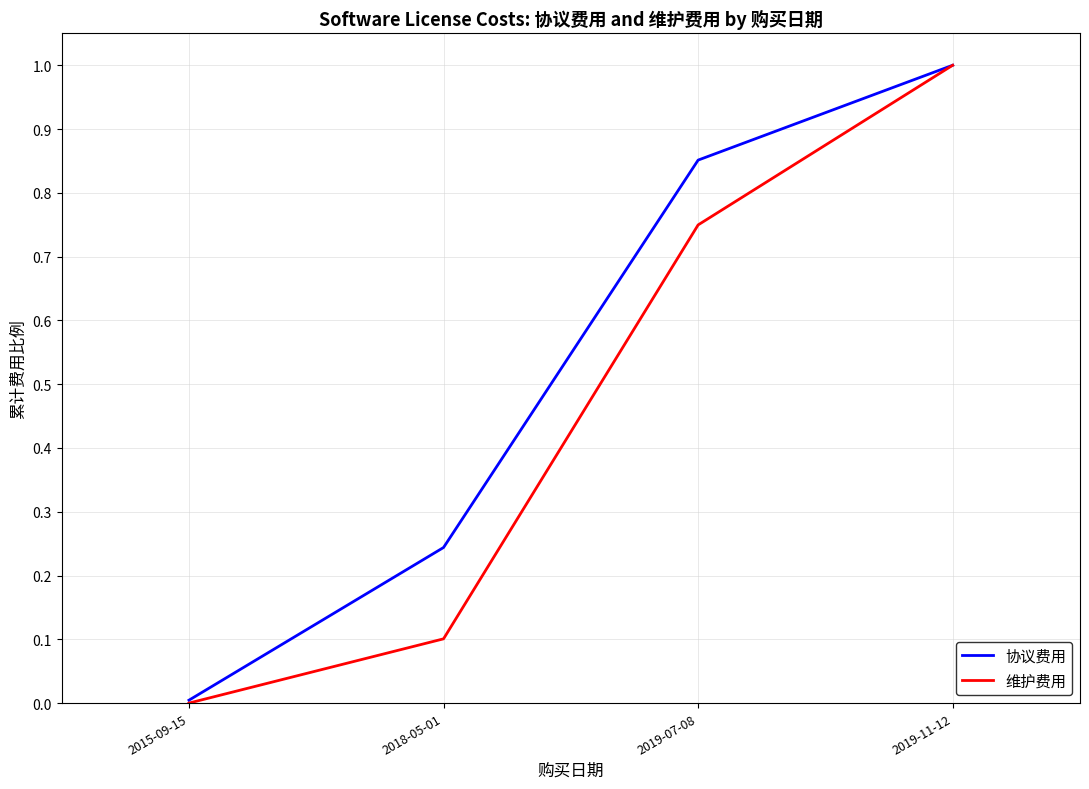

Is it true that 协议费用 equals 0.4 at 2018-05-01?

False